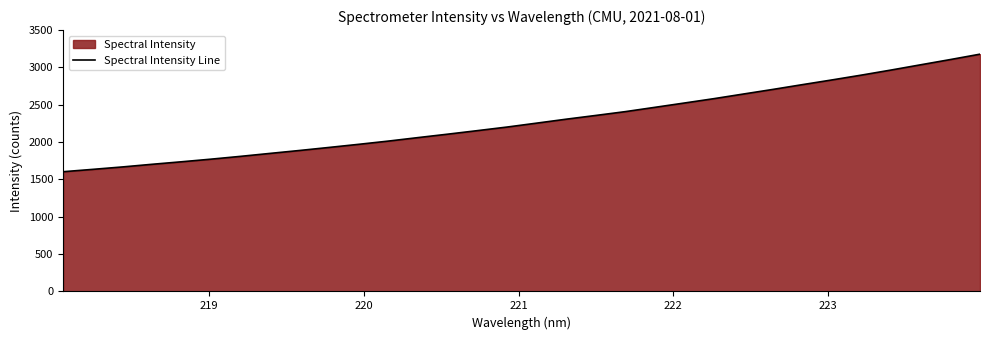

What is the smallest value displayed?

1603.4